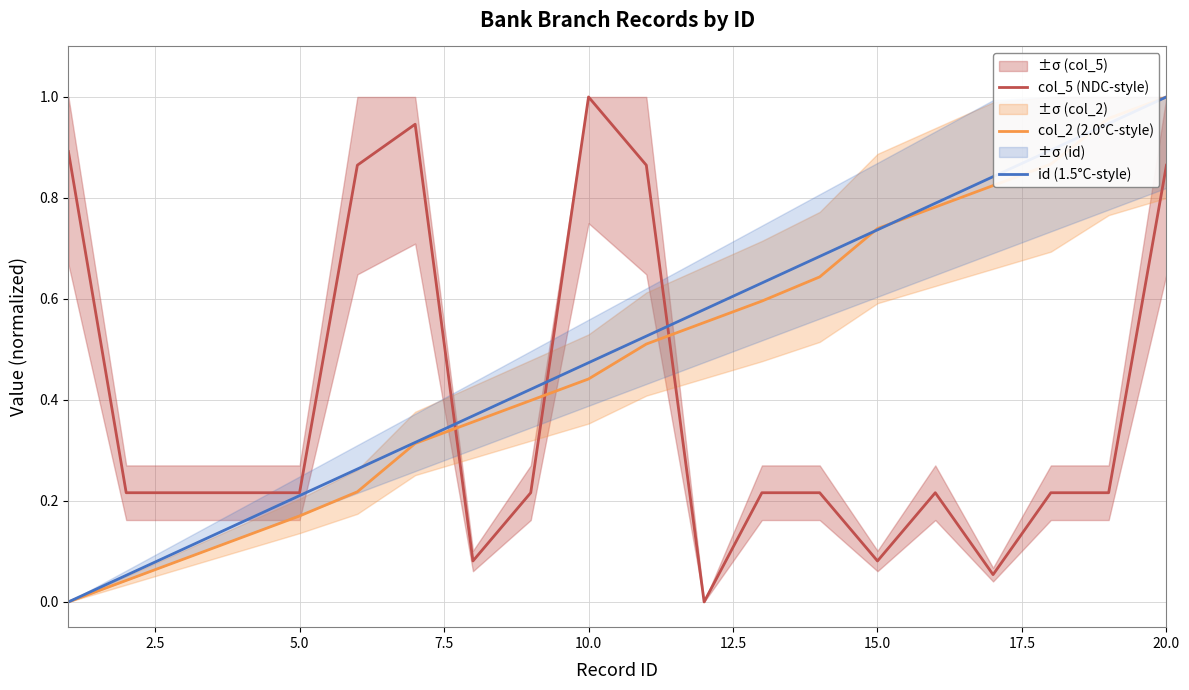

How many intersections are there between col_2 (2.0°C-style) and col_5 (NDC-style)?

3